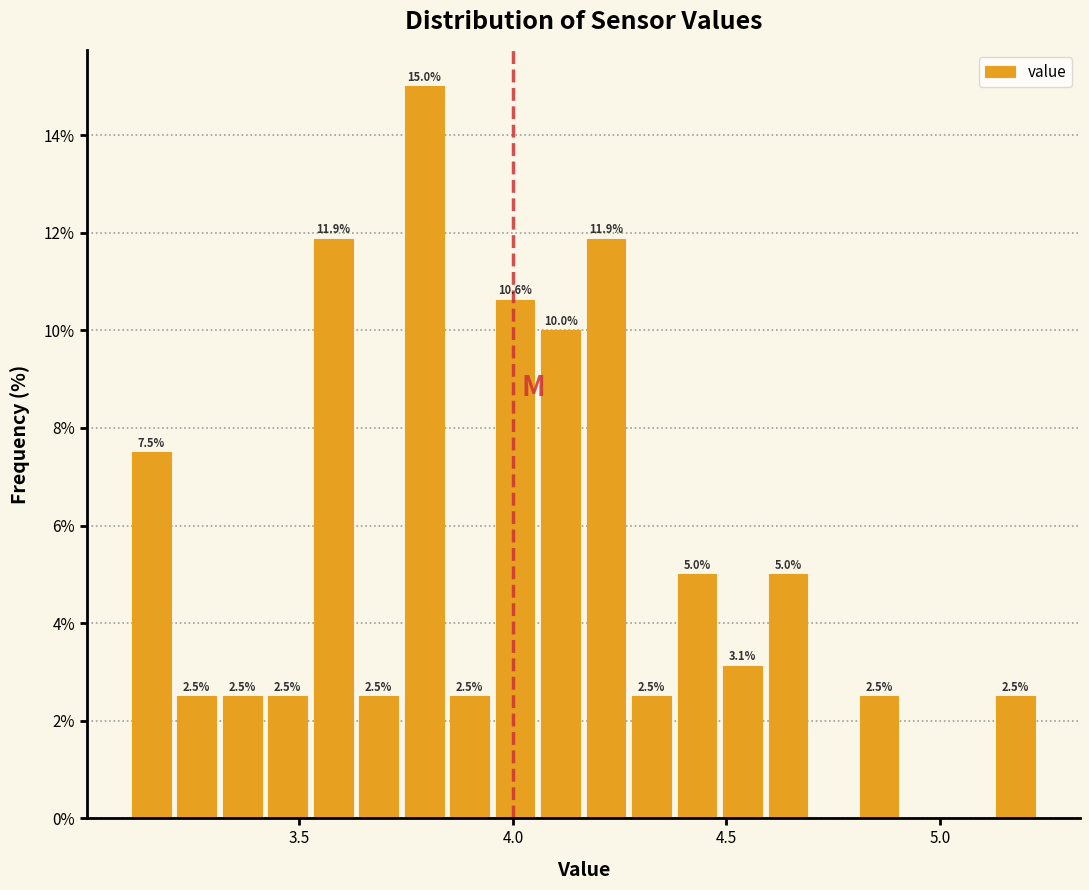

Read against the x-axis, roughly where is the centre of the tallest bar?

3.80